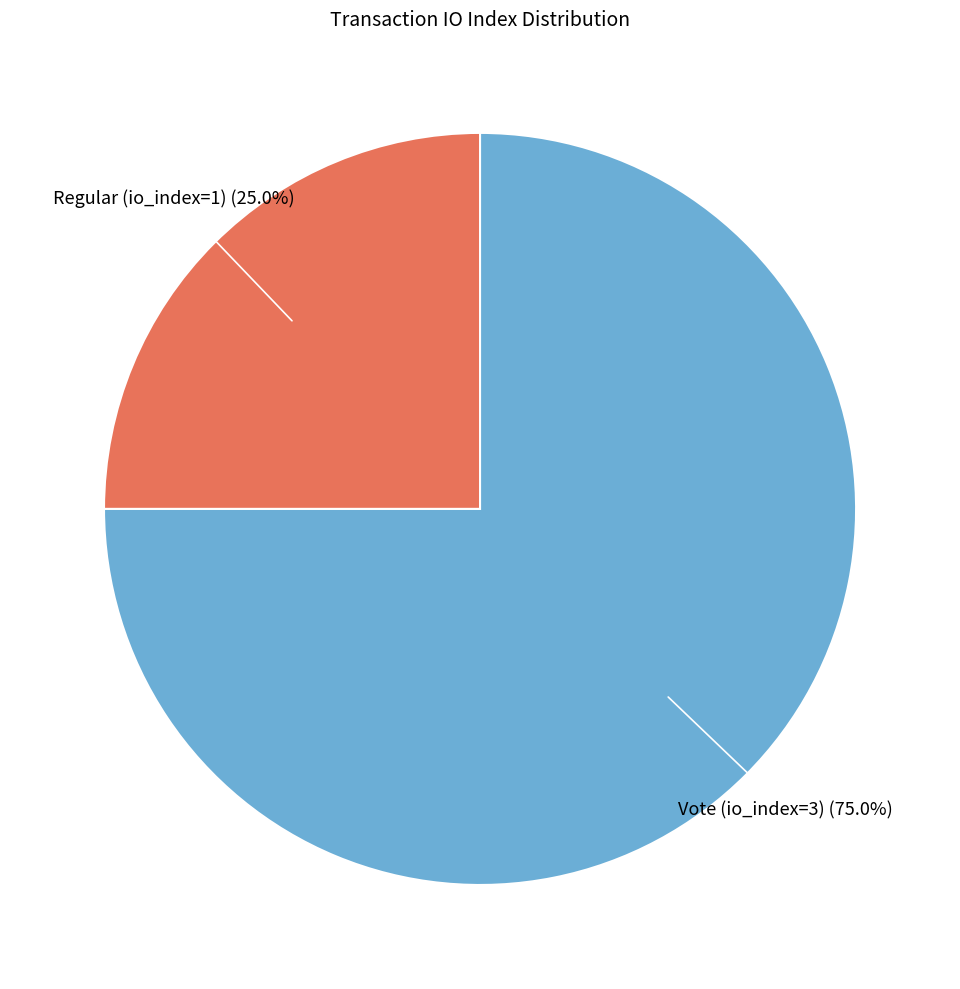

Is there any slice that represents more than half of the pie?

Yes